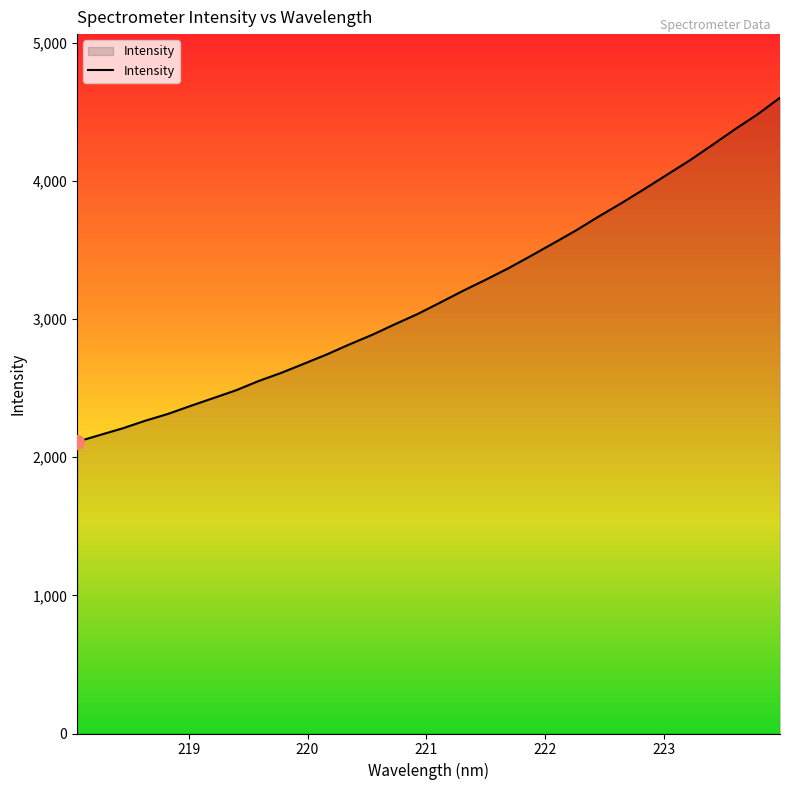

What is the greatest value displayed?

4601.9